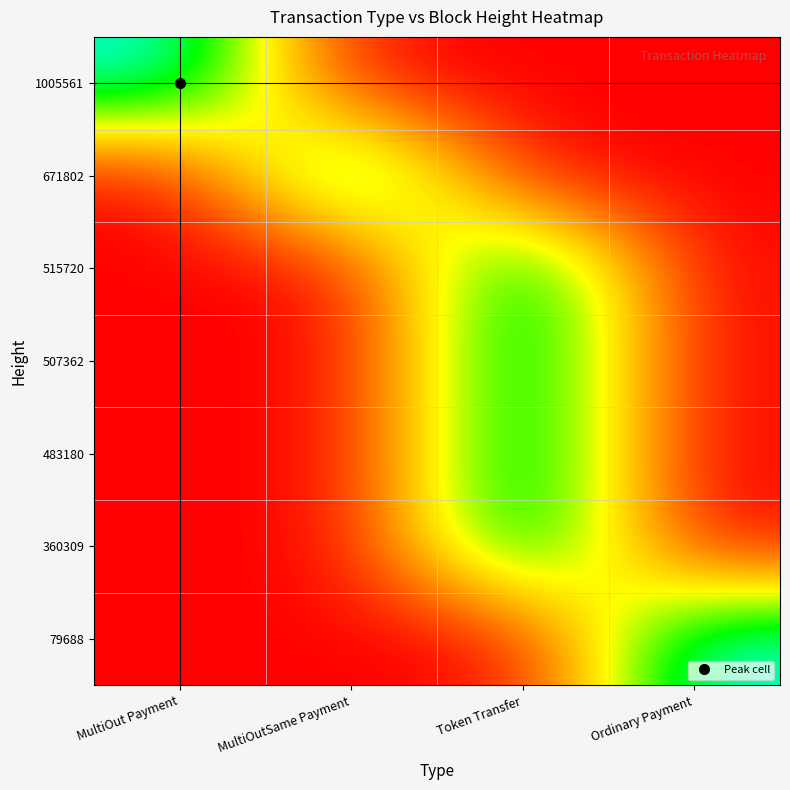

Reading right to left, extract all data points from this chart.

1005561: Ordinary Payment=0	Token Transfer=0	MultiOutSame Payment=0	MultiOut Payment=1
671802: Ordinary Payment=0	Token Transfer=0	MultiOutSame Payment=1	MultiOut Payment=0
515720: Ordinary Payment=0	Token Transfer=1	MultiOutSame Payment=0	MultiOut Payment=0
507362: Ordinary Payment=0	Token Transfer=1	MultiOutSame Payment=0	MultiOut Payment=0
483180: Ordinary Payment=0	Token Transfer=1	MultiOutSame Payment=0	MultiOut Payment=0
360309: Ordinary Payment=0	Token Transfer=1	MultiOutSame Payment=0	MultiOut Payment=0
79688: Ordinary Payment=1	Token Transfer=0	MultiOutSame Payment=0	MultiOut Payment=0